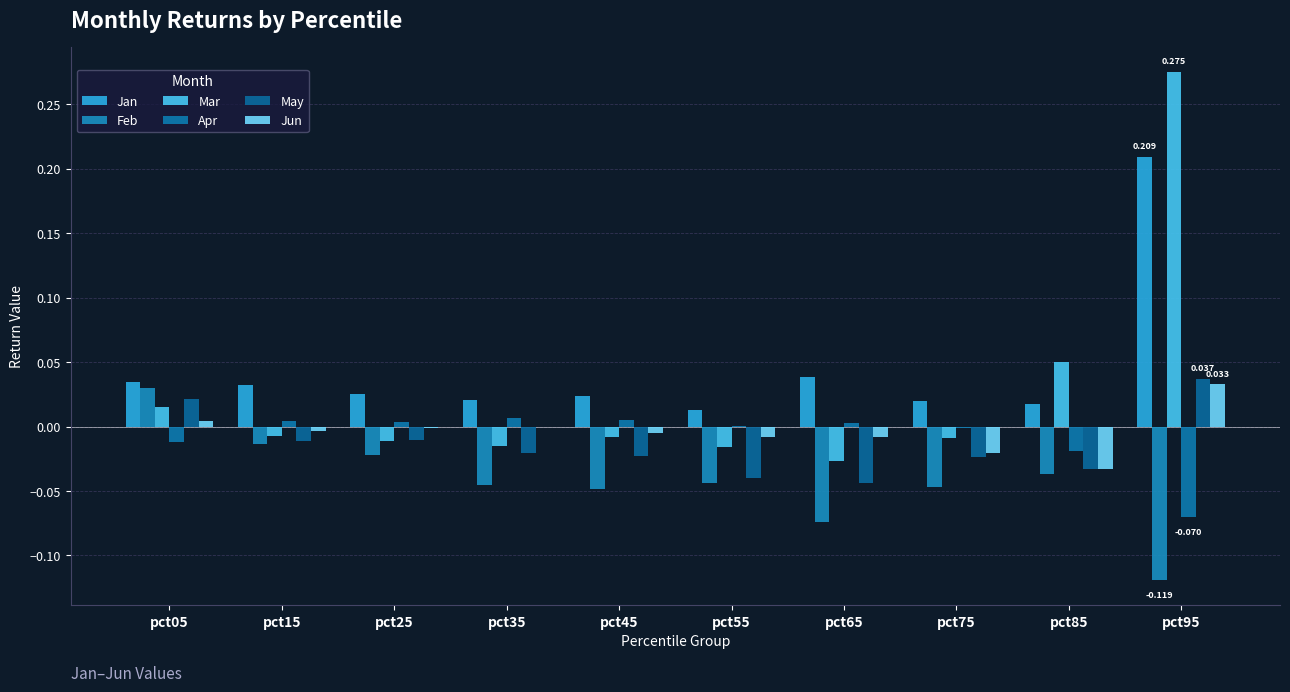

At which label does Mar first exceed 0?

pct05